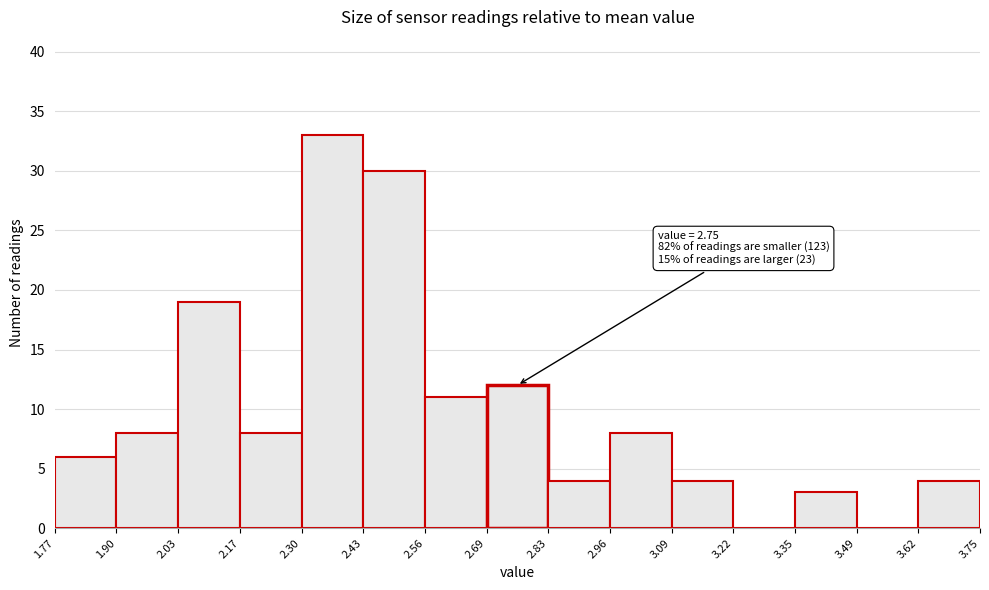

Which range on the x-axis has the tallest bar?

2.30 to 2.43